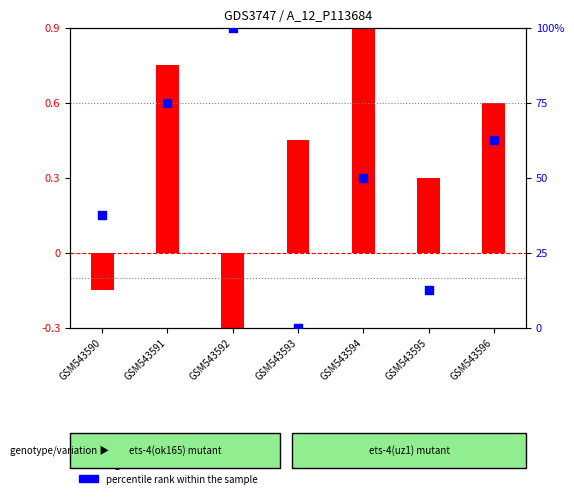

Which has a higher value, GSM543595 or GSM543593?

GSM543595